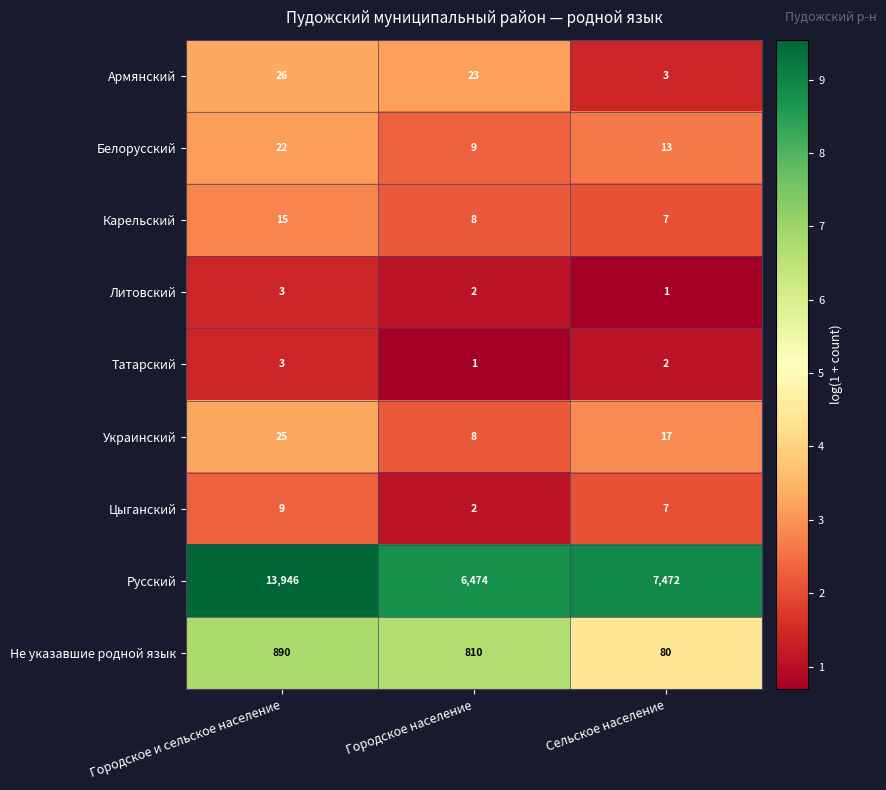

True or false: Цыганский has a value of 1 at Городское население.

False